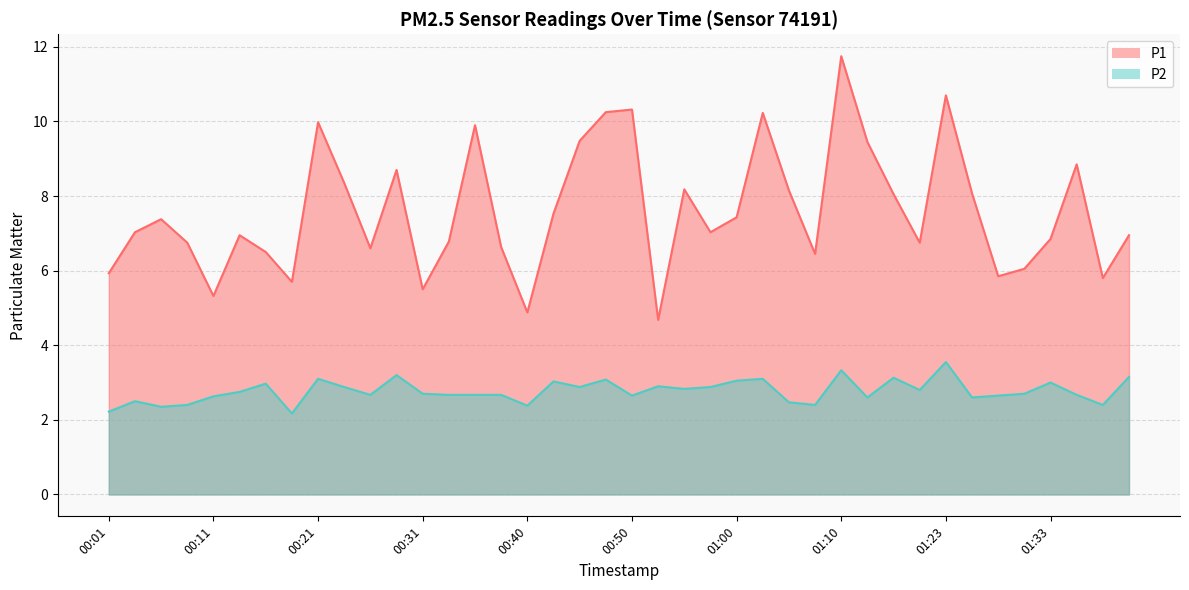

True or false: P1 and P2 intersect in this chart.

False